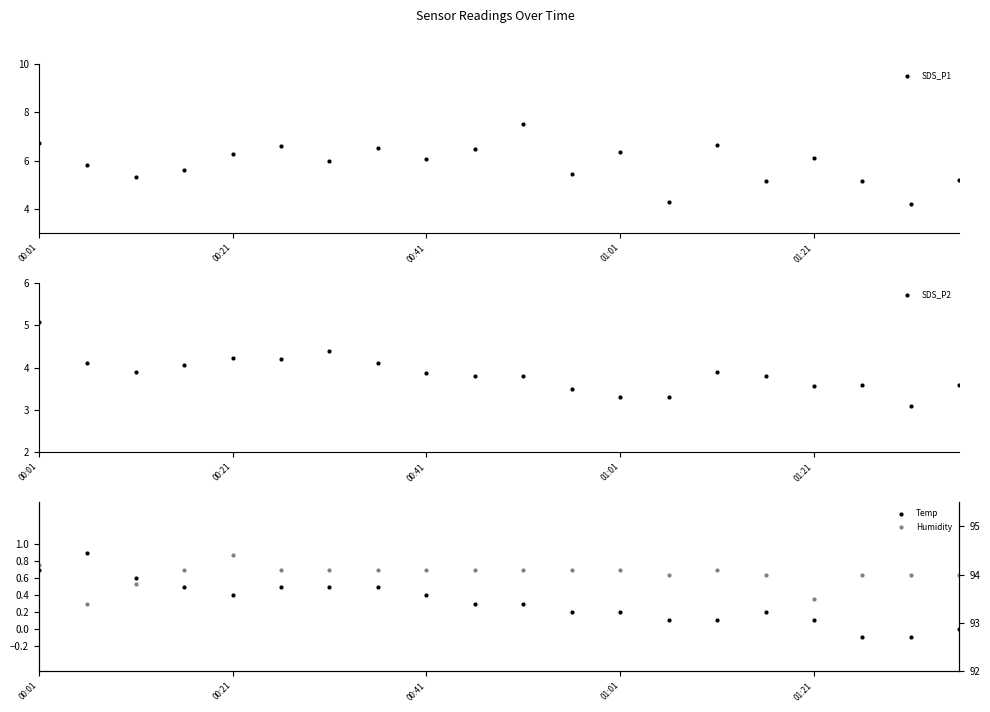

How many series are shown in this chart?

4